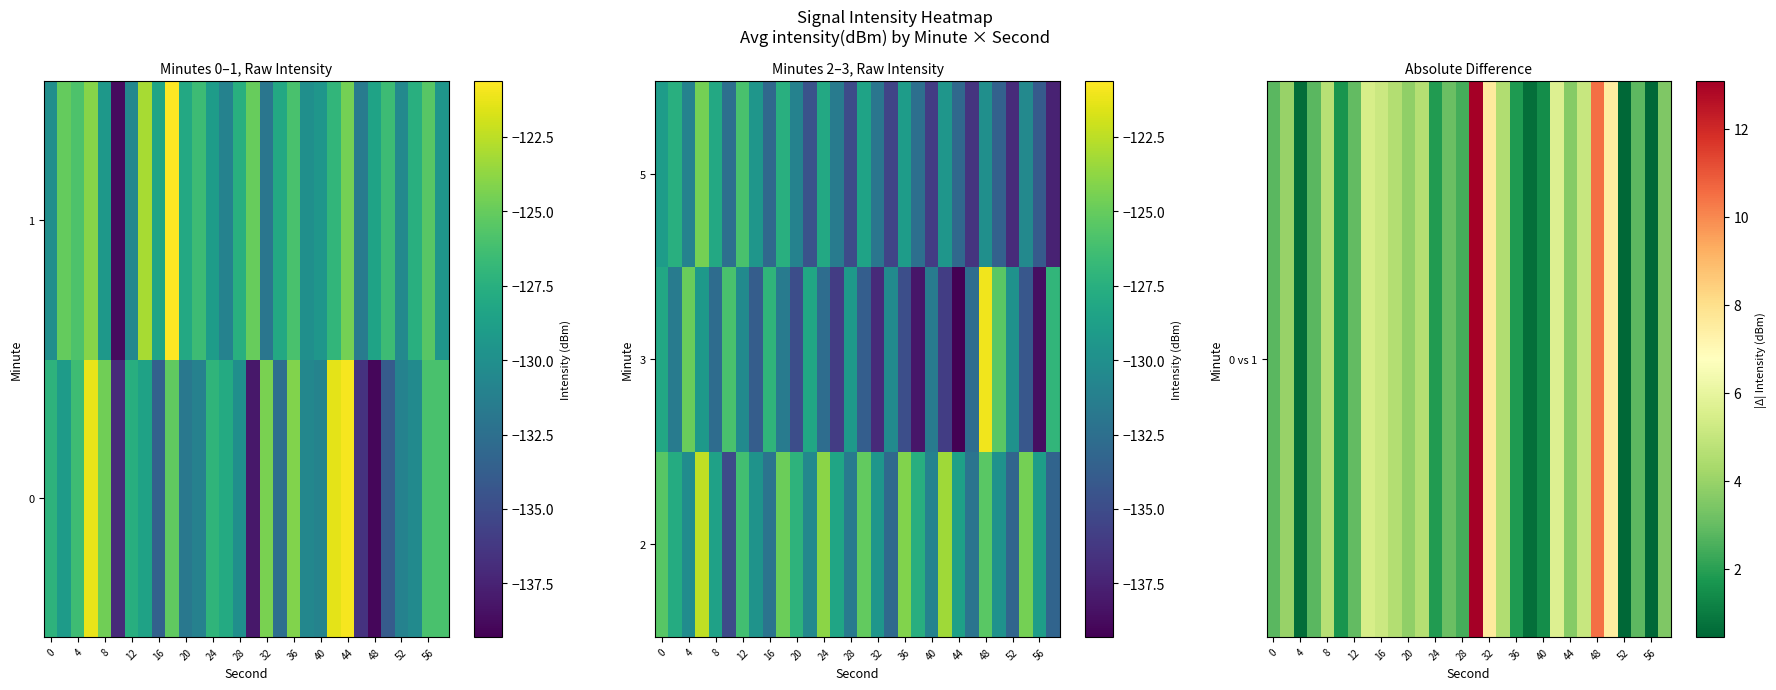

What is the total value across all series at 15?

-249.1